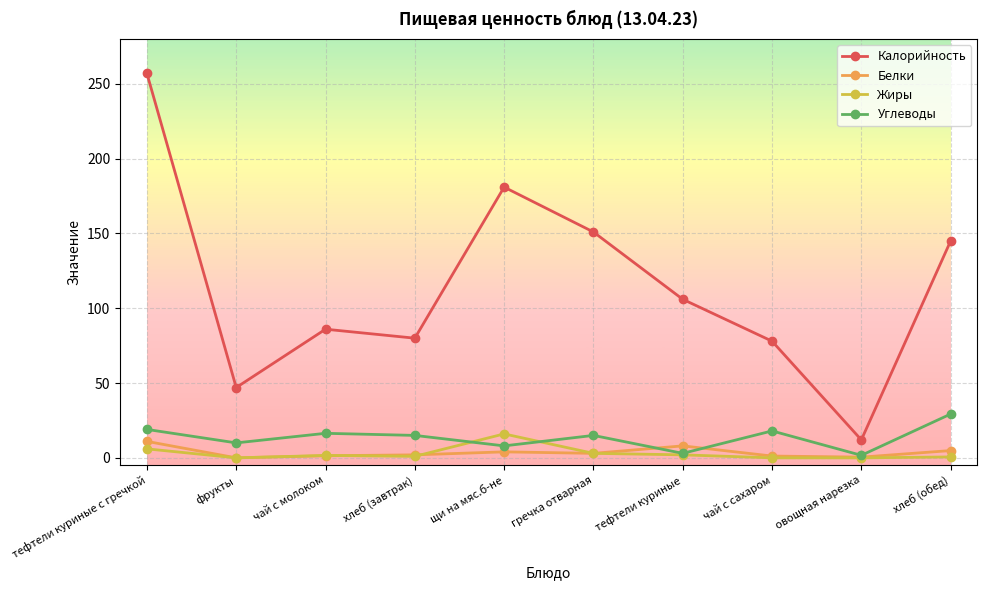

What is the label of the 3rd point from the left?

чай с молоком